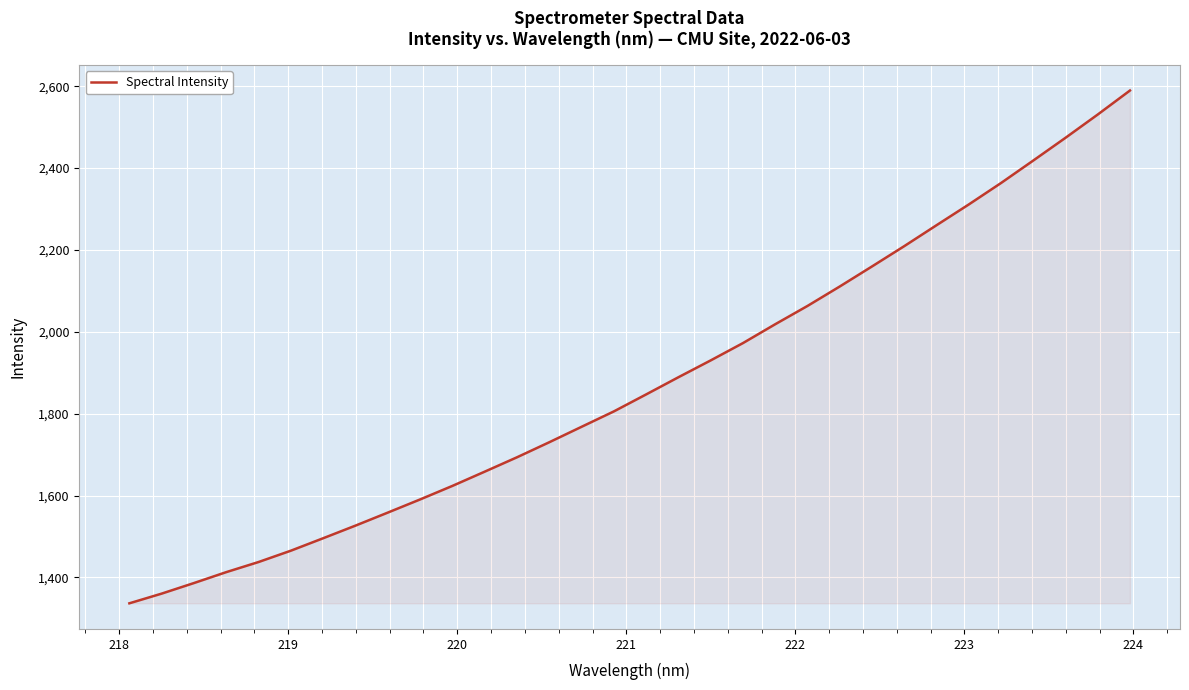

What is the difference between the maximum and minimum values?

1252.6